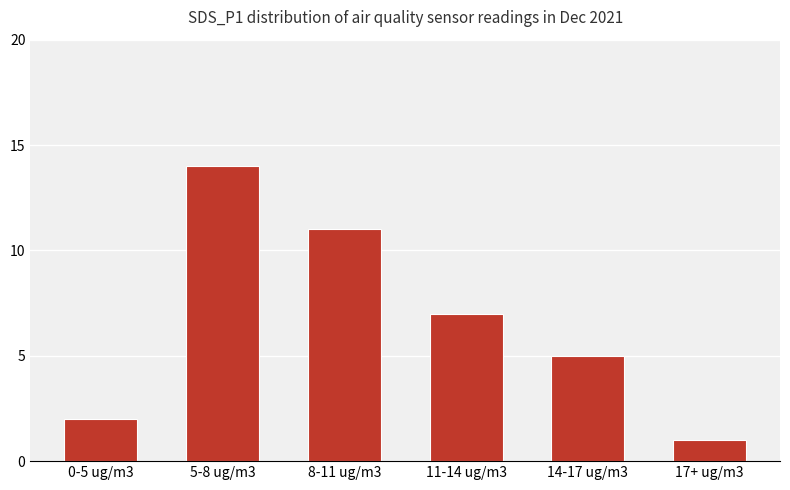

What is the greatest value displayed?

14